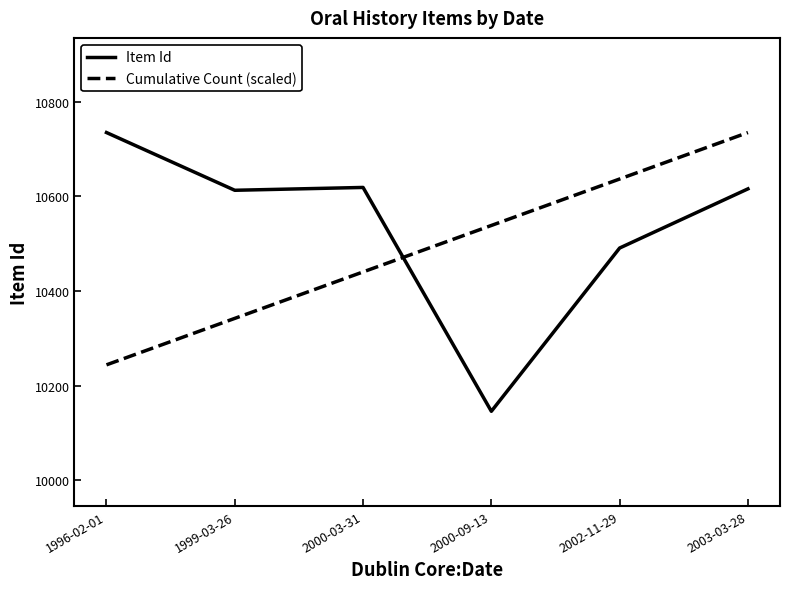

How many categories are shown in the chart?

6